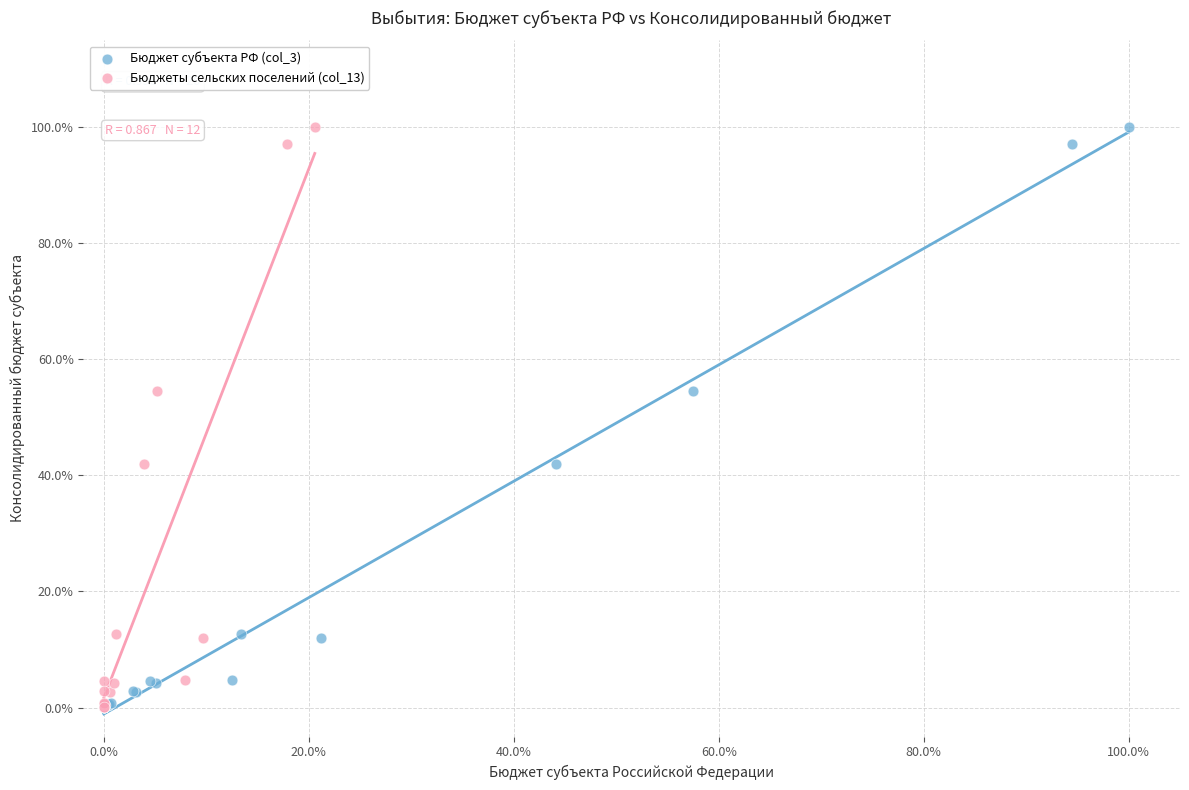

What are all the series names shown in the legend?

Бюджет субъекта РФ (col_3), Бюджеты сельских поселений (col_13)